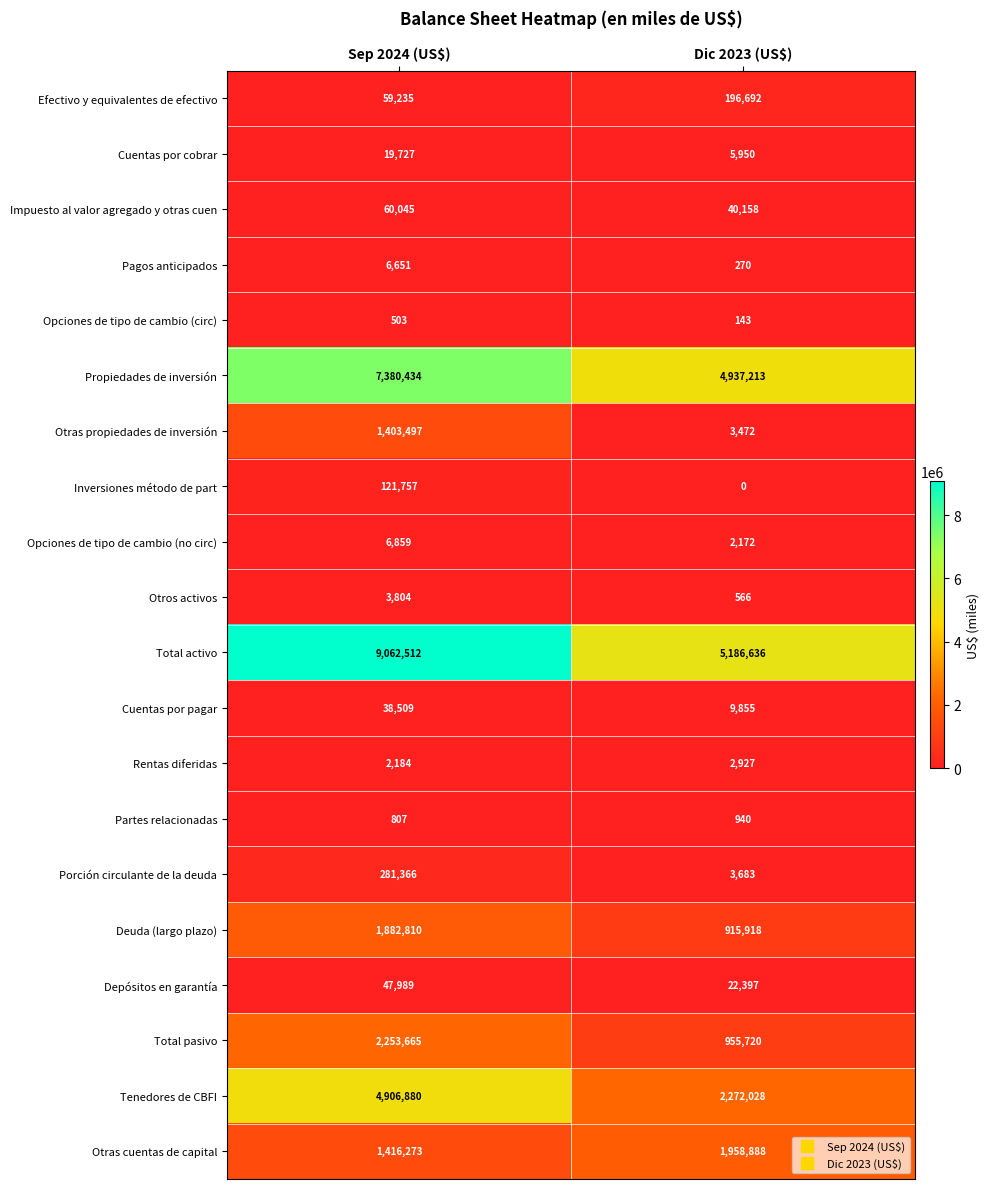

What value does the Cuentas por pagar series have at Sep 2024 (US$), to the nearest 100?

38500